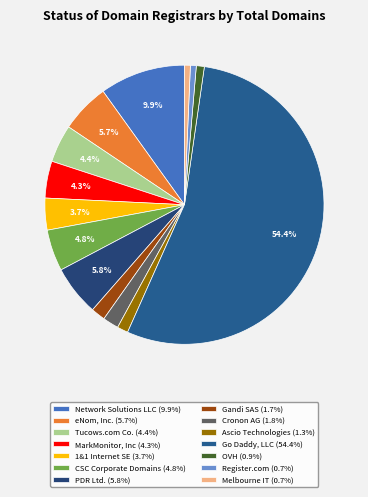

To the nearest percent, what portion does Ascio Technologies represent?

1%